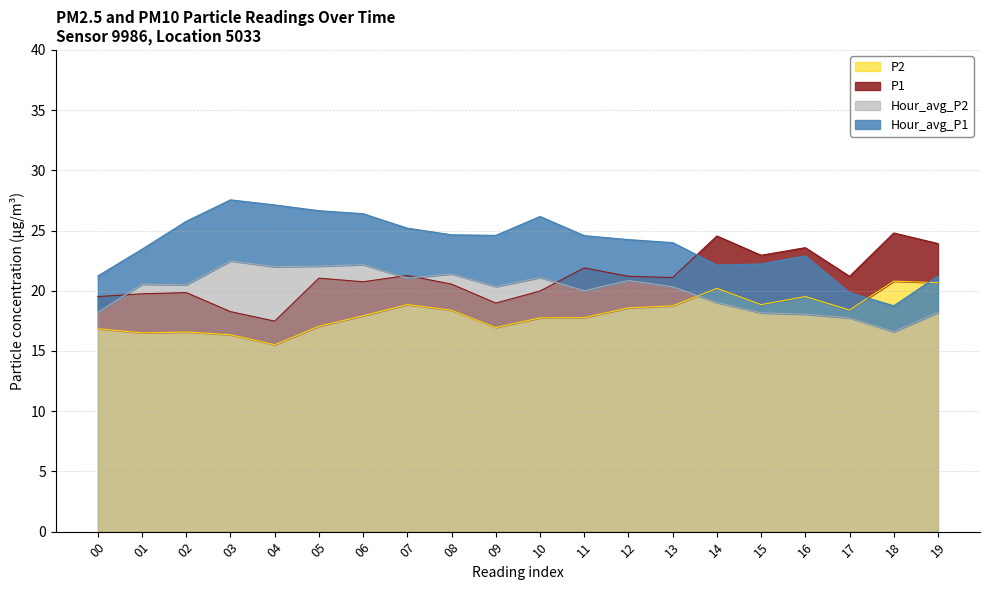

How many times do Hour_avg_P1 and P1 cross each other?

1